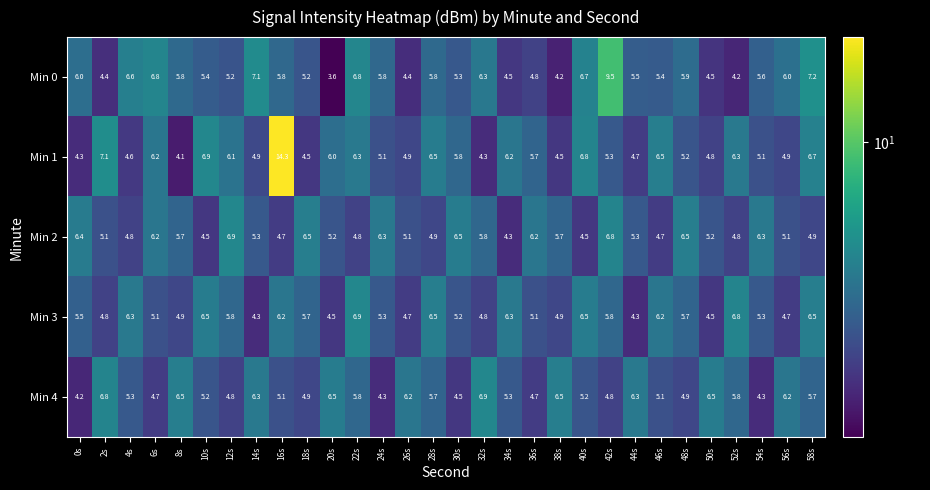

At 34s, list the series in order from smallest to largest.

Min 2, Min 0, Min 4, Min 1, Min 3